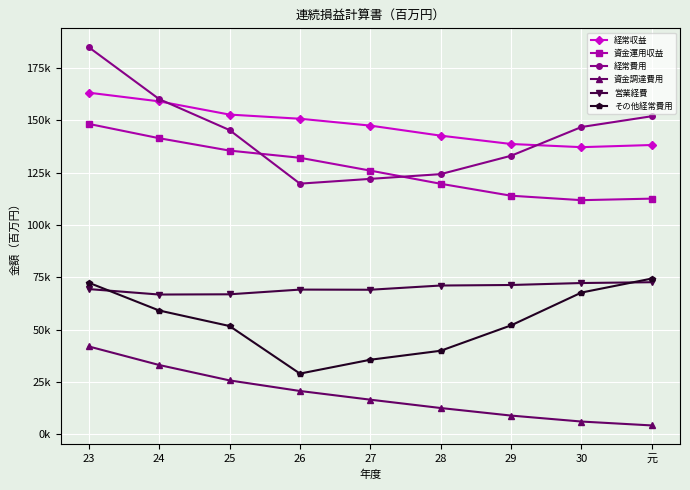

Is this an area chart (filled region under the line)?

No